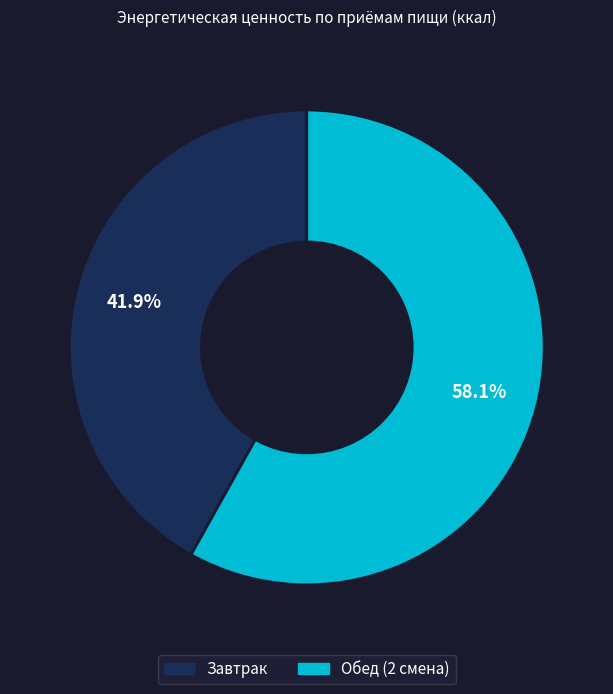

Which slice is the largest?

Обед (2 смена)